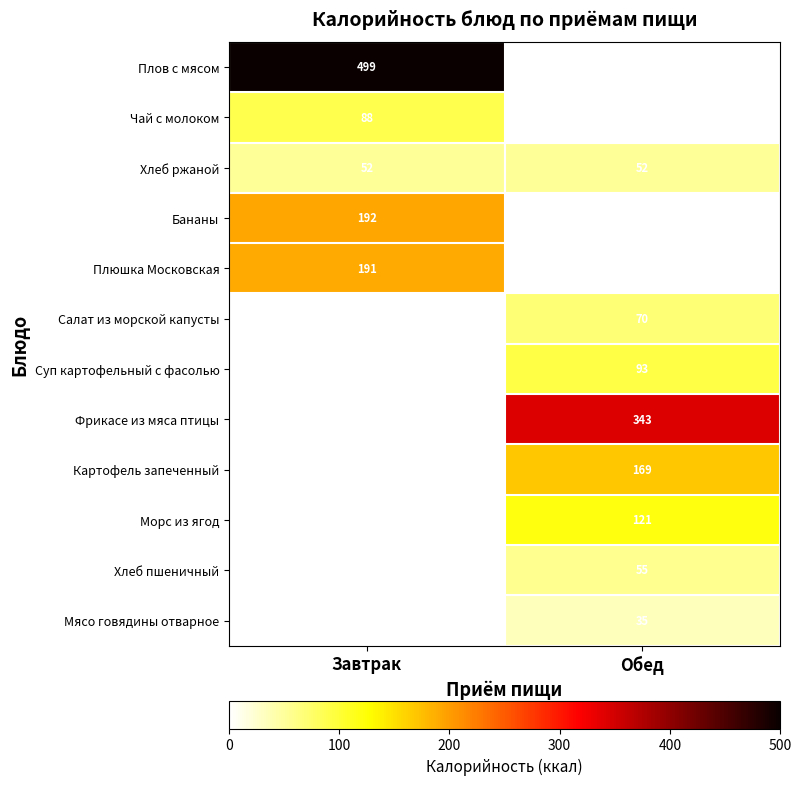

Is it true that Хлеб пшеничный equals 84 at Обед?

False